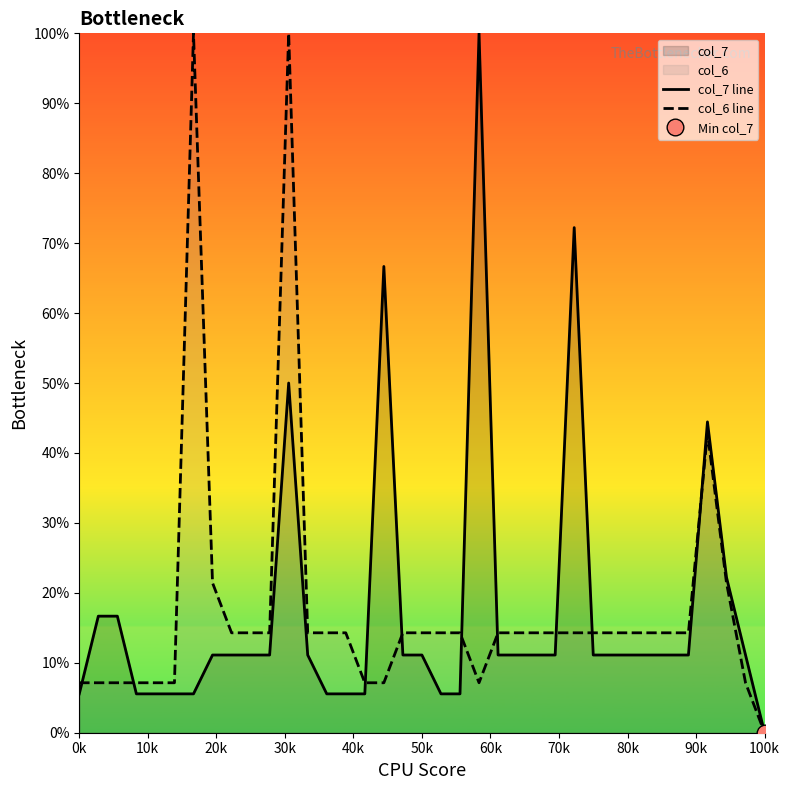

What is the highest value of the col_7 line series?

100.0